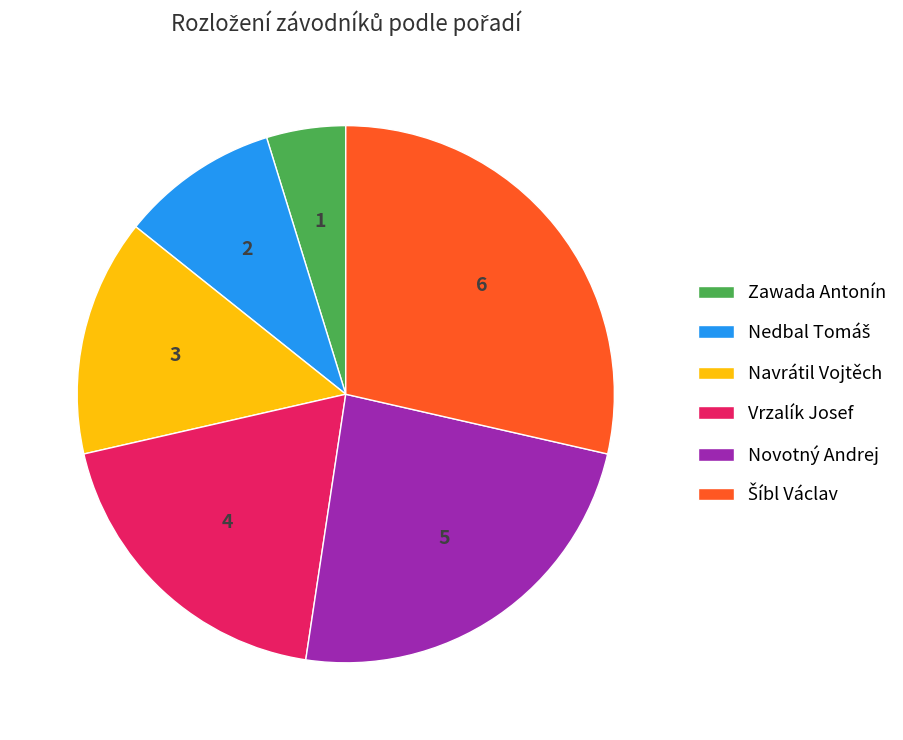

Does Zawada Antonín account for over 50% of the chart?

No